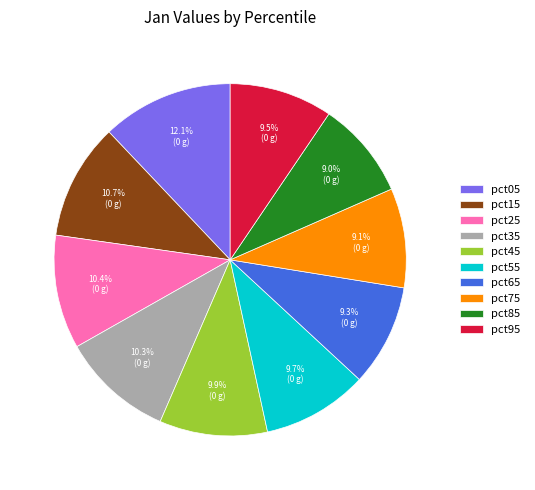

Which slice is the largest?

pct05